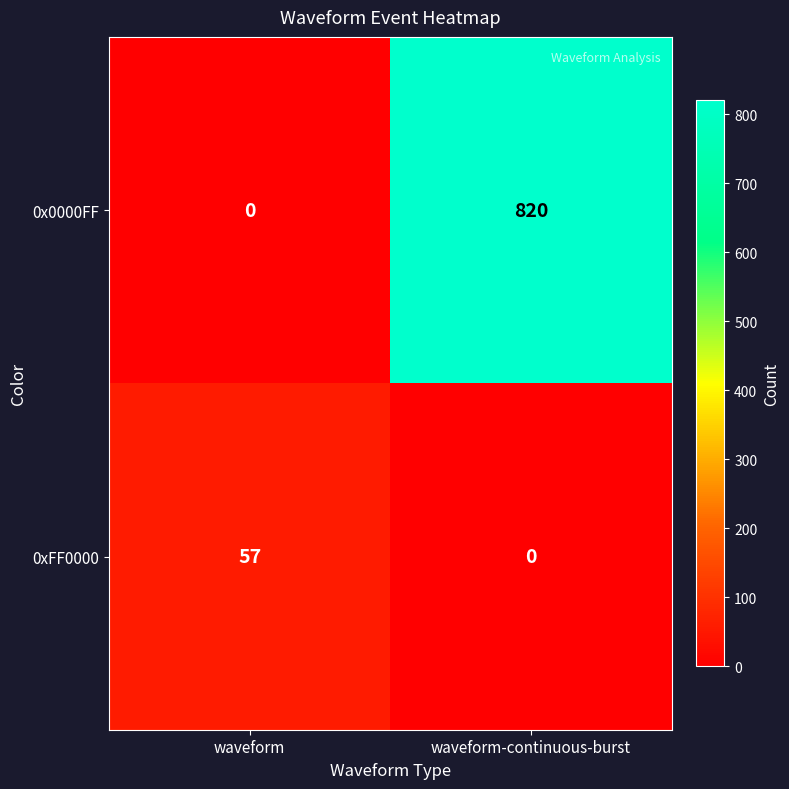

Reading left to right, extract all data points from this chart.

0x0000FF: 0	820
0xFF0000: 57	0